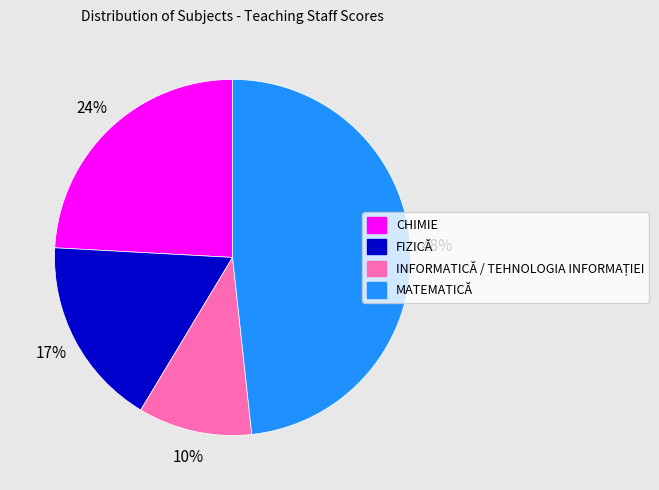

How many segments does this pie chart have?

4